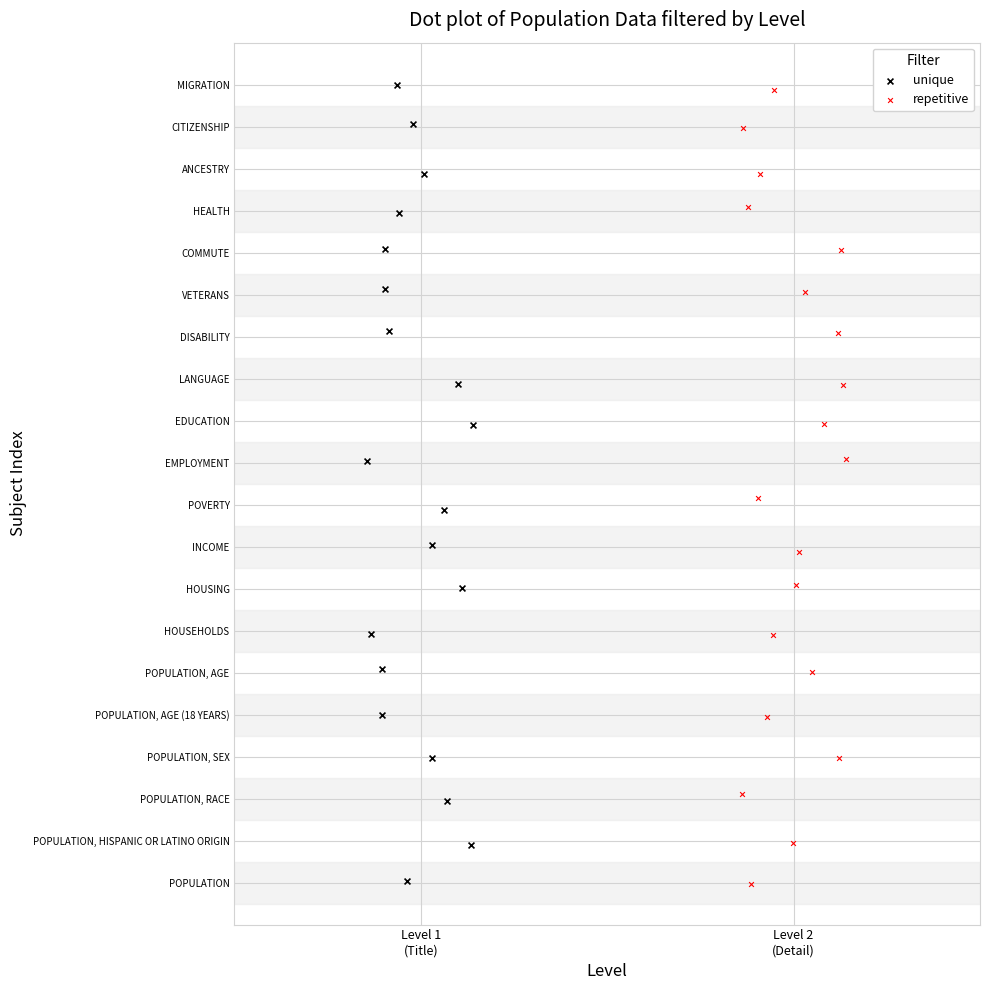

What are all the series names shown in the legend?

unique, repetitive